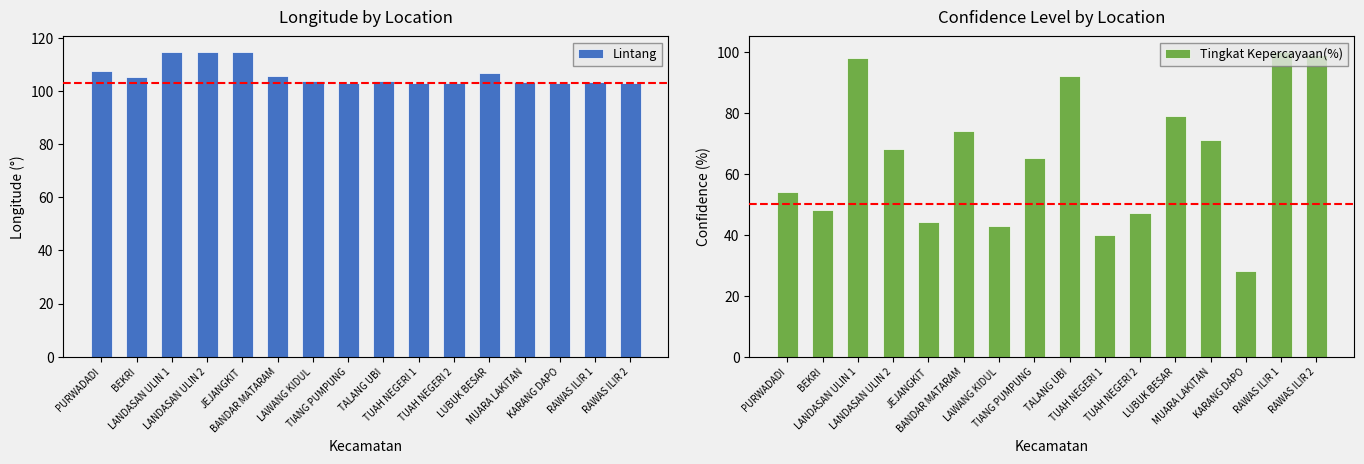

Rank the series by their average value, from highest to lowest.

Lintang, Tingkat Kepercayaan(%)